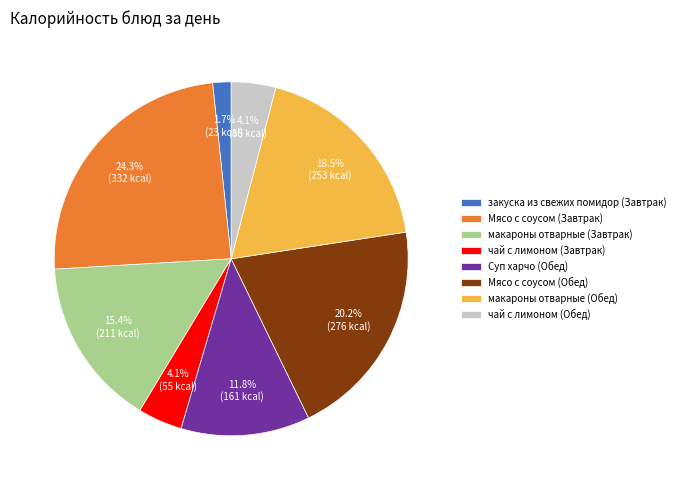

To the nearest percent, what is the difference between the Суп харчо (Обед) and Мясо с соусом (Обед) slice percentages?

8%